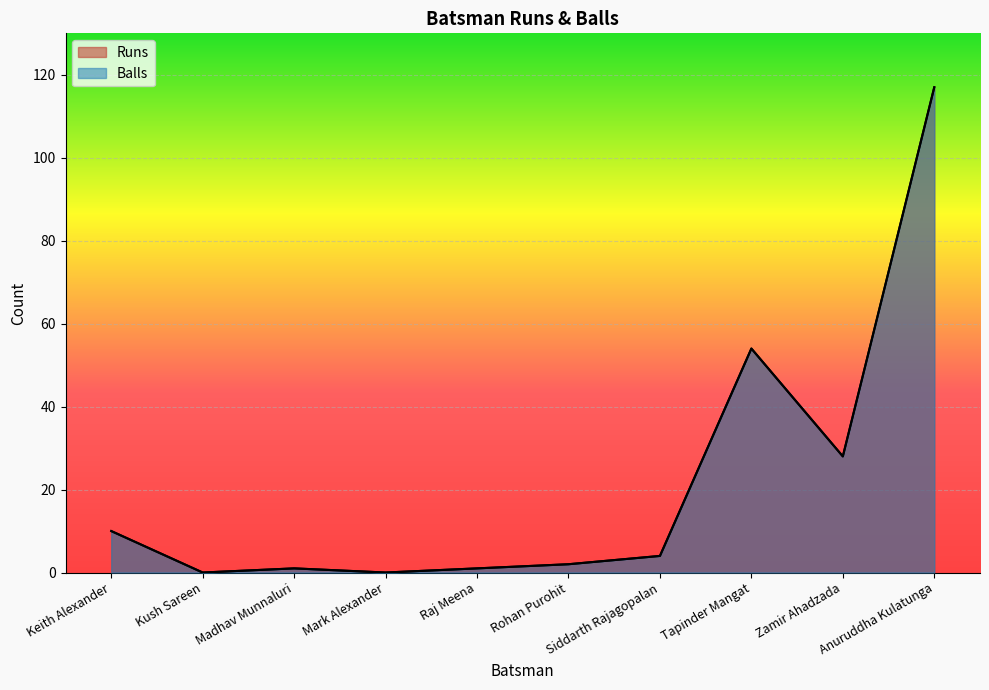

Is the value of Balls at Keith Alexander greater than the value of Runs at Madhav Munnaluri?

Yes